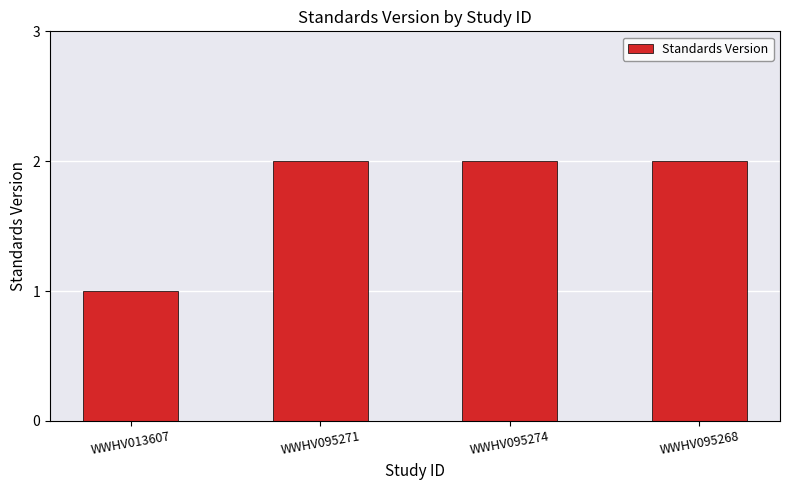

How many bars are there in total?

4